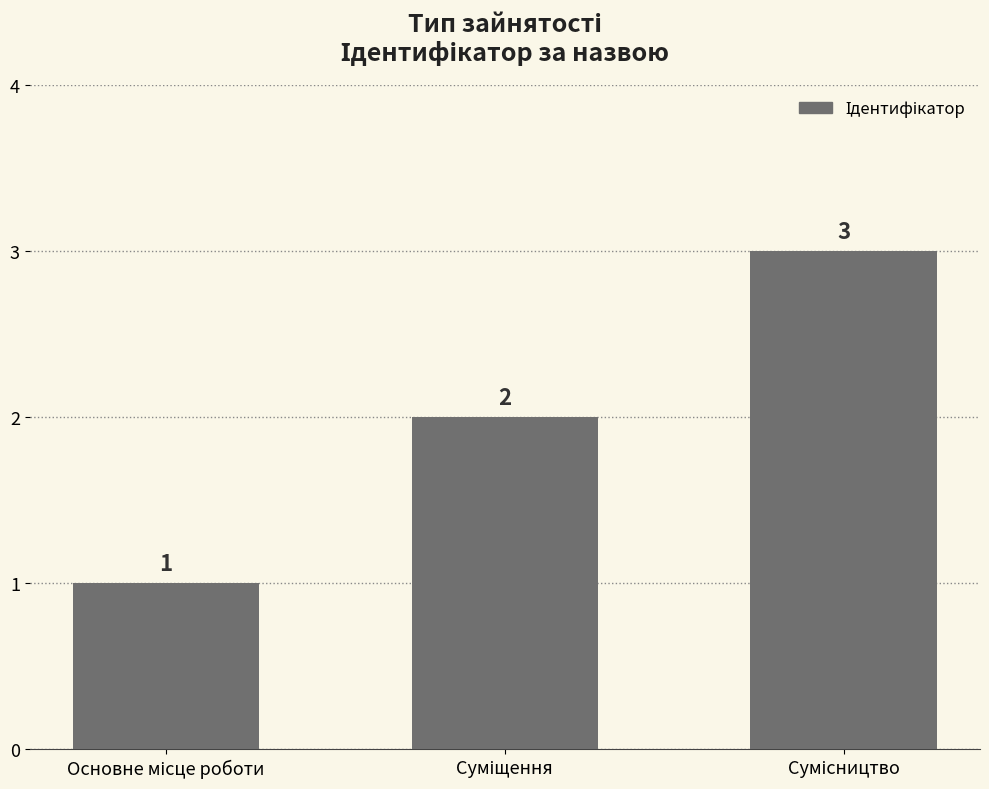

What is the sum of all values?

6